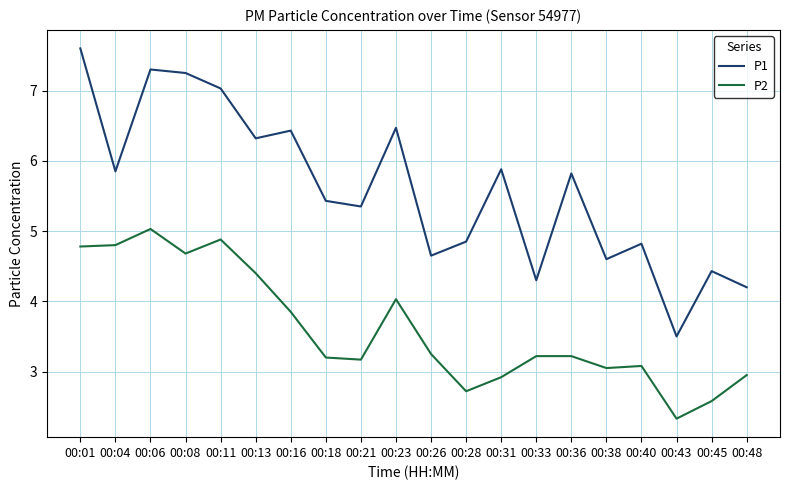

Which series has the widest spread of values?

P1